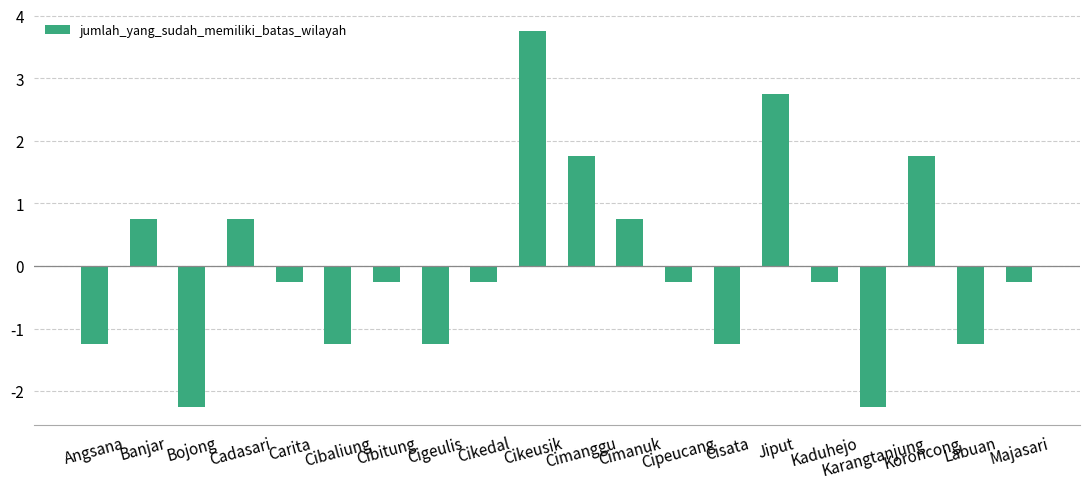

Where does the data first go above 0?

Banjar